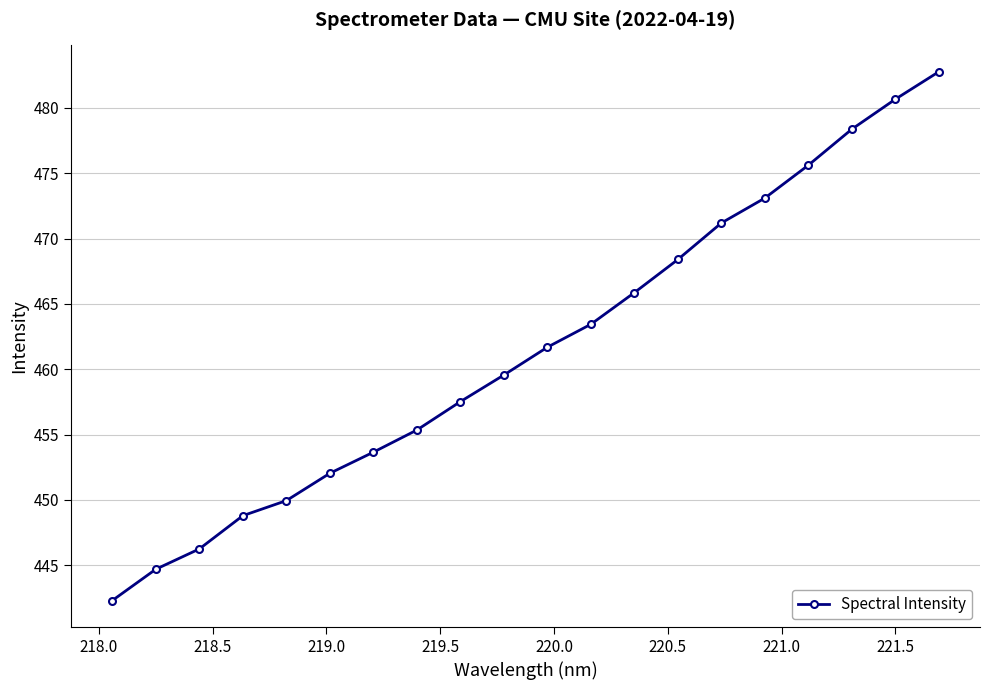

What is the minimum value shown in the chart?

442.3